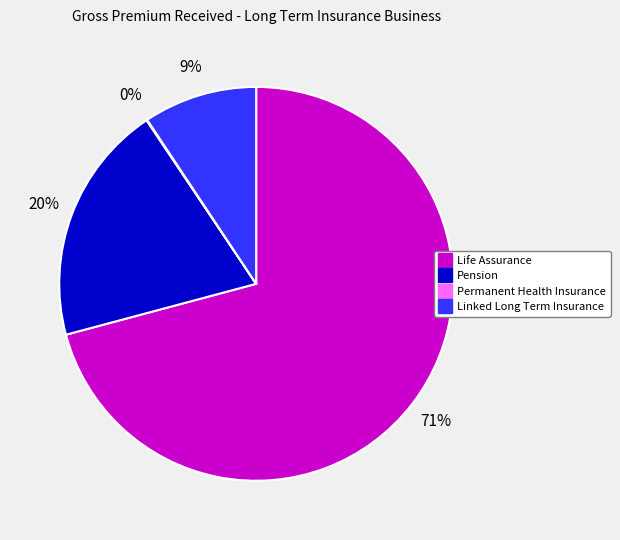

Is it true that Pension is 20% of the pie?

True